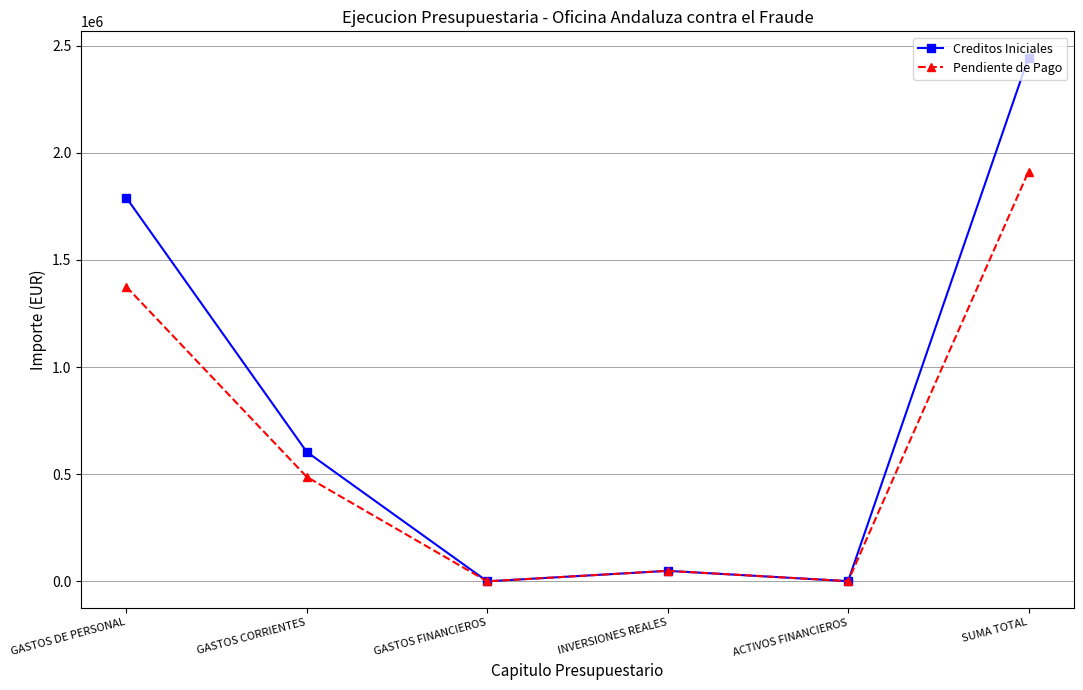

Rank the series by their maximum value, from lowest to highest.

Pendiente de Pago, Creditos Iniciales